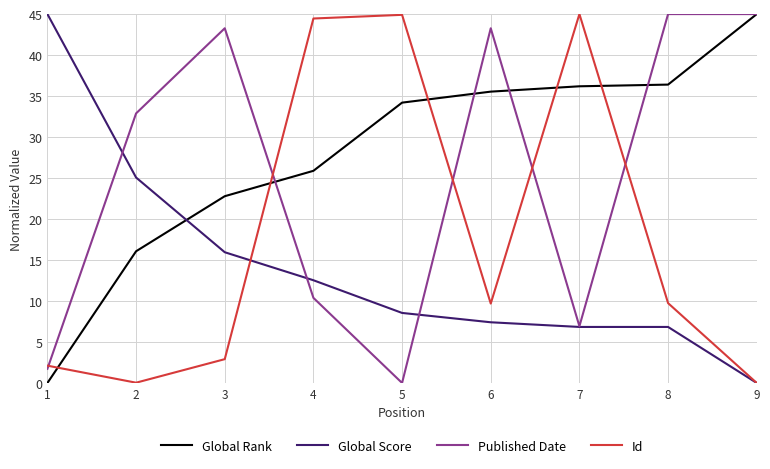

What is the highest value of the Id series?

45.0